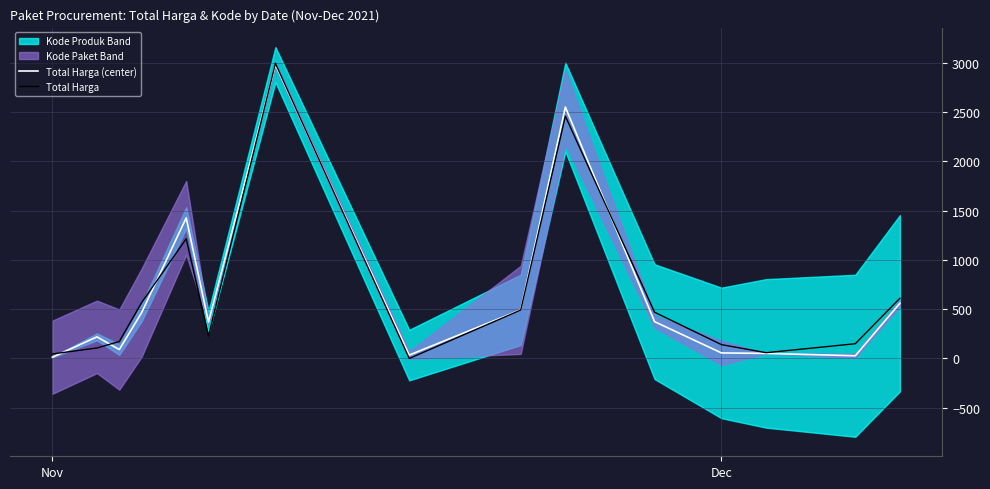

Reading left to right, what are all the values shown in this chart?

Total Harga (center): 12.8	219.3	90.7	464.0	1425.9	369.6	2979.0	34.3	493.0	2549.3	373.4	56.2	51.6	27.4	560.0
Total Harga: 45.8	106.6	172.0	565.9	1214.4	228.4	2992.9	0.0	491.2	2456.9	468.7	140.5	58.8	149.6	610.6